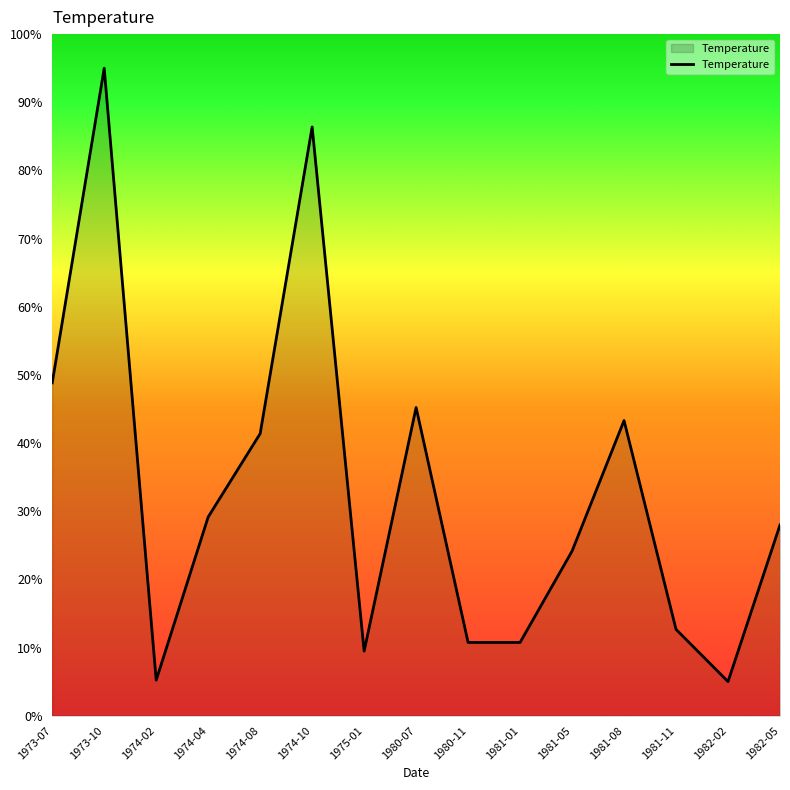

What is the difference between the maximum and minimum values?

90.0